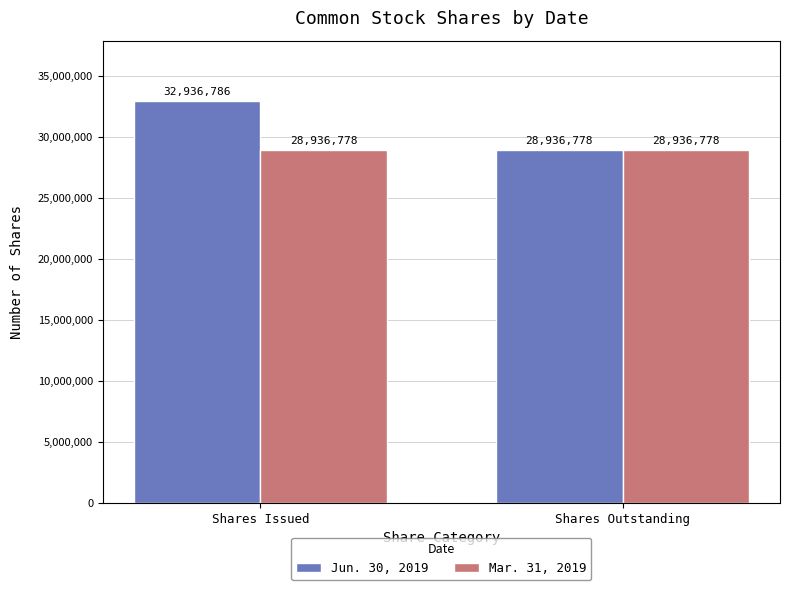

Reading right to left, transcribe all the data shown in this chart.

Jun. 30, 2019: 28936778	32936786
Mar. 31, 2019: 28936778	28936778